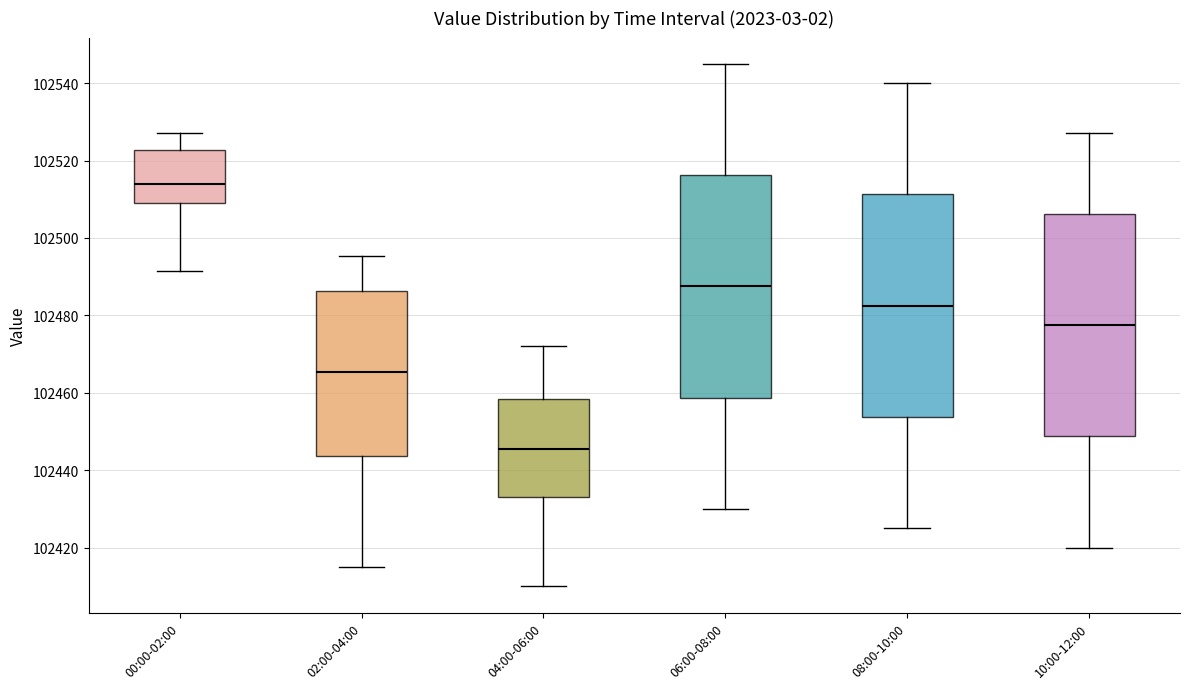

Which box has the lowest median line?

04:00-06:00